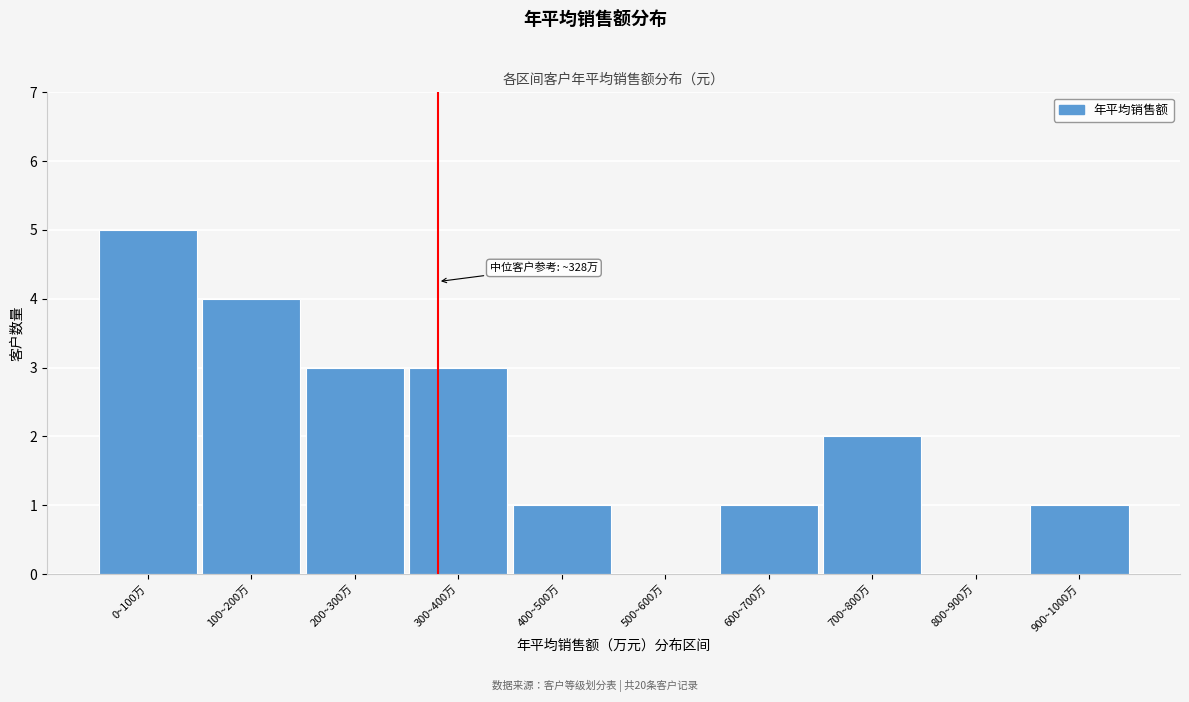

Reading left to right, list all the values displayed in this chart.

0~100万=5	100~200万=4	200~300万=3	300~400万=3	400~500万=1	500~600万=0	600~700万=1	700~800万=2	800~900万=0	900~1000万=1